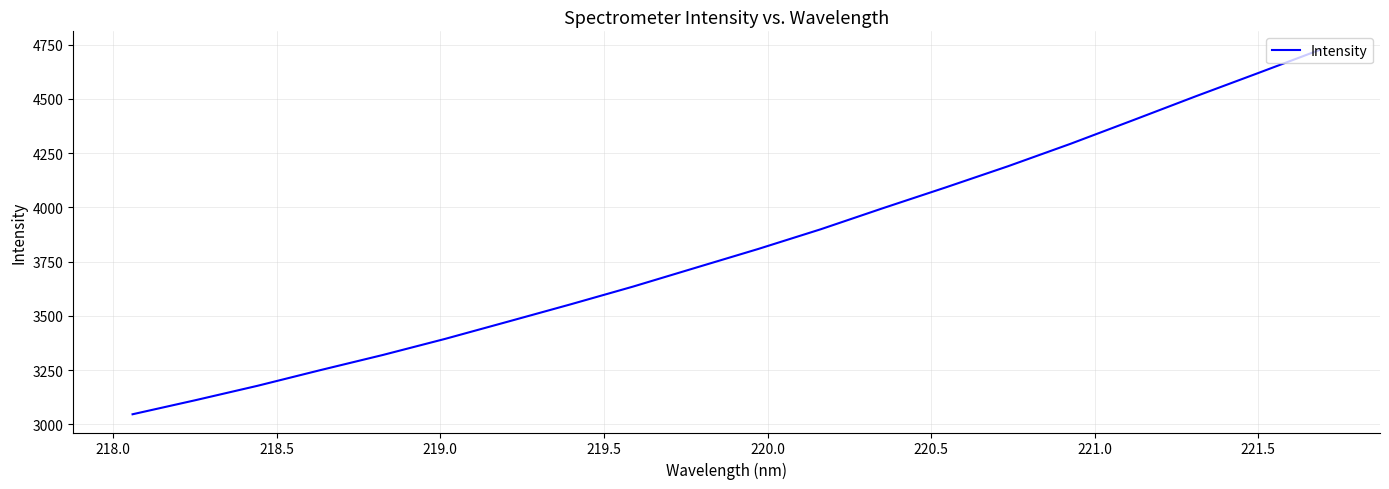

What is the smallest value displayed?

3046.2